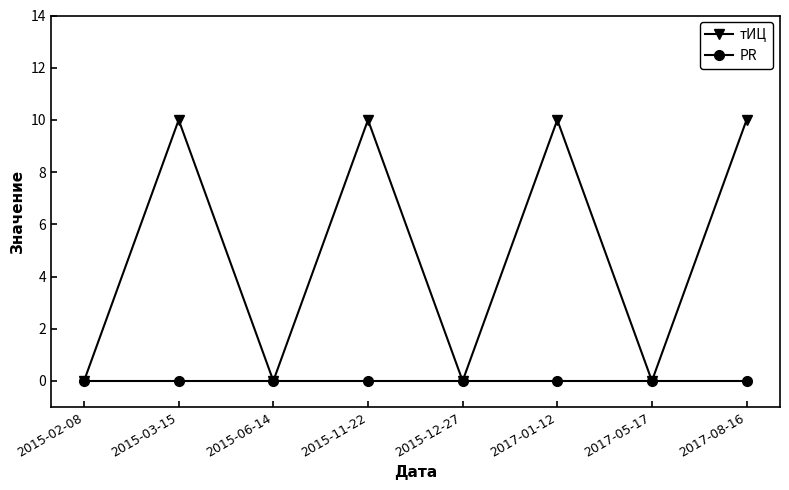

Reading right to left, what are all the values shown in this chart?

тИЦ: 2017-08-16=10	2017-05-17=0	2017-01-12=10	2015-12-27=0	2015-11-22=10	2015-06-14=0	2015-03-15=10	2015-02-08=0
PR: 2017-08-16=0	2017-05-17=0	2017-01-12=0	2015-12-27=0	2015-11-22=0	2015-06-14=0	2015-03-15=0	2015-02-08=0